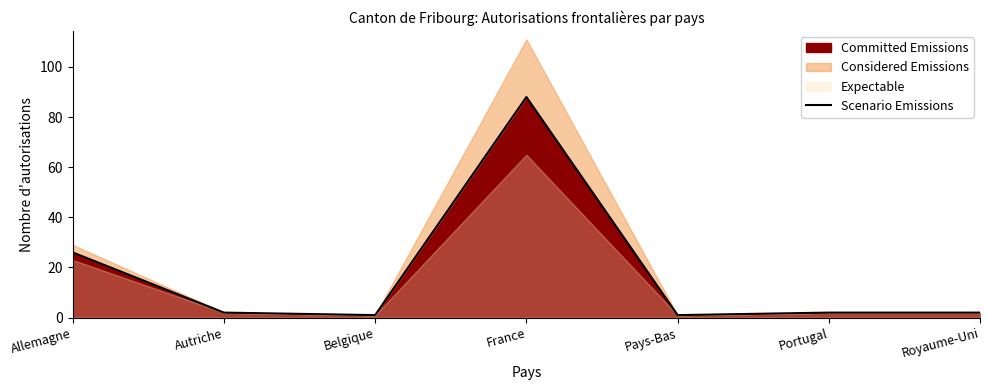

How many points are higher than both their immediate neighbors (excluding endpoints)?

1